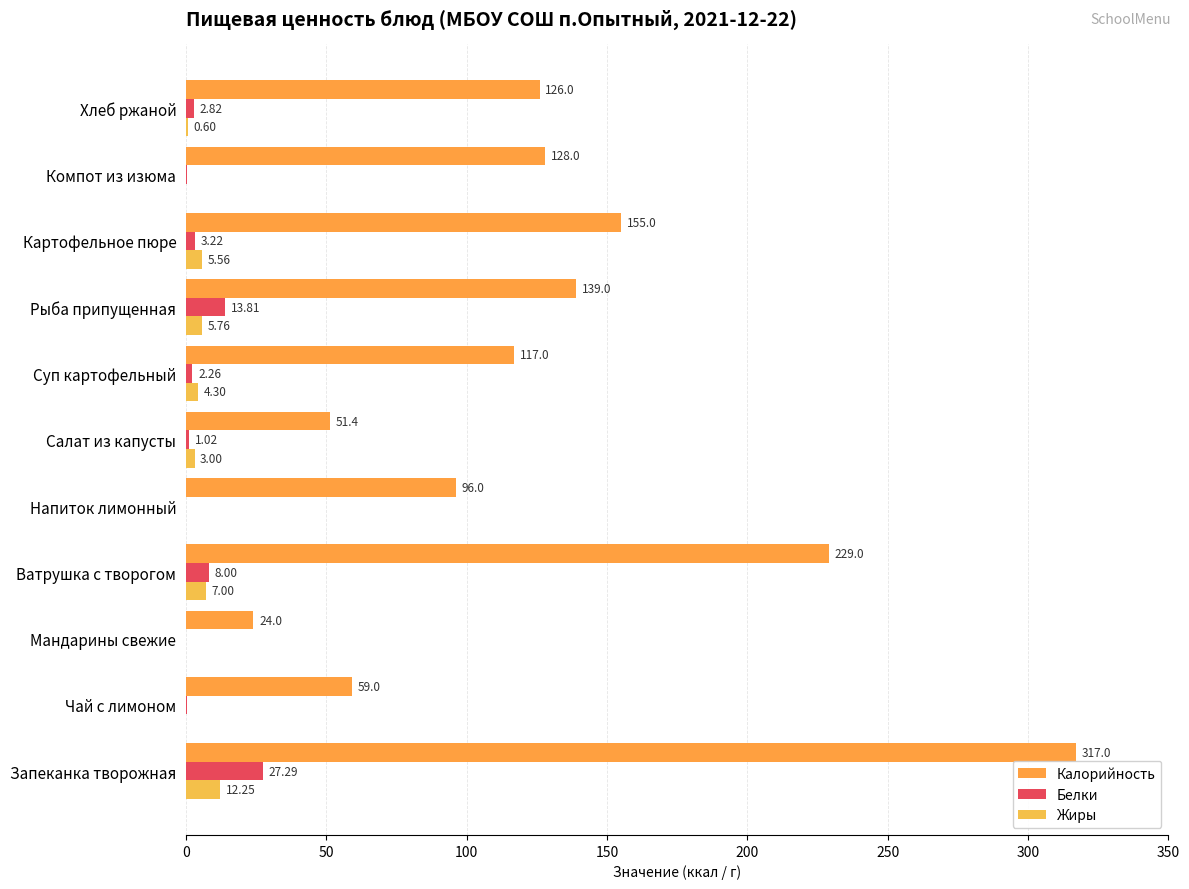

List the series in order of their peak value, highest first.

Калорийность, Белки, Жиры